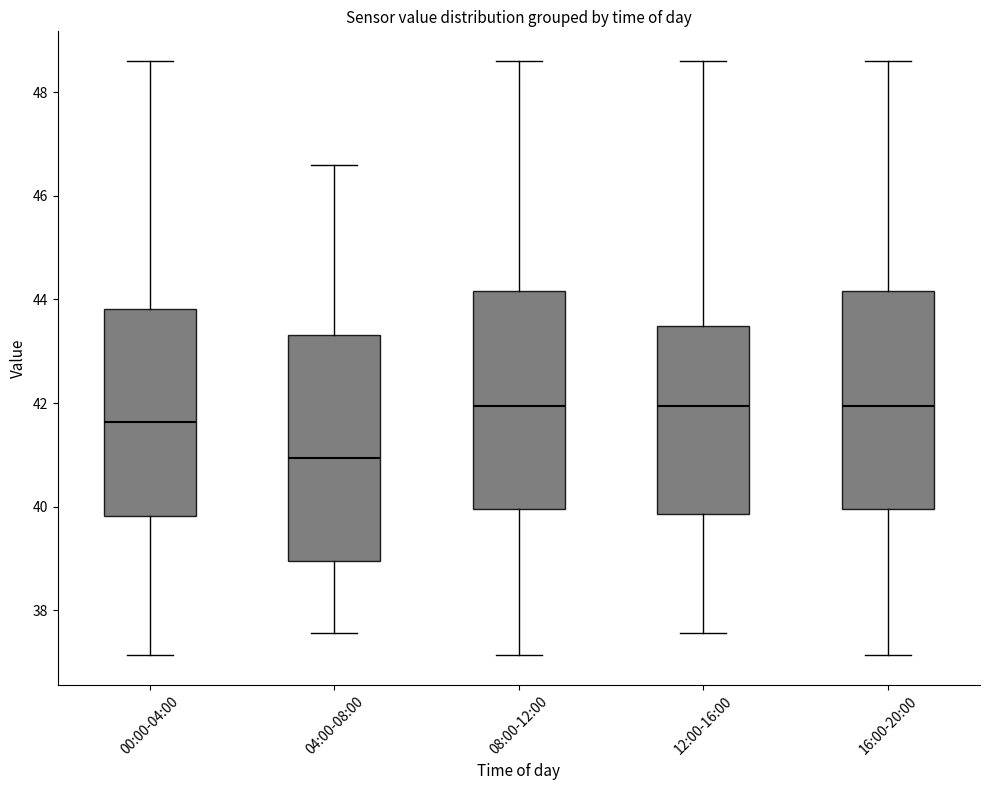

Reading left to right, read every box against the y-axis: the position of its median line, the range the box covers, and the ends of its whiskers. The values are not printed on the chart, so give them approximately, as read against the axis.

00:00-04:00: median 41.6, box 39.8 to 43.8, whiskers 37.2 to 48.6
04:00-08:00: median 41.0, box 39.0 to 43.4, whiskers 37.6 to 46.6
08:00-12:00: median 42.0, box 40.0 to 44.2, whiskers 37.2 to 48.6
12:00-16:00: median 42.0, box 39.8 to 43.4, whiskers 37.6 to 48.6
16:00-20:00: median 42.0, box 40.0 to 44.2, whiskers 37.2 to 48.6